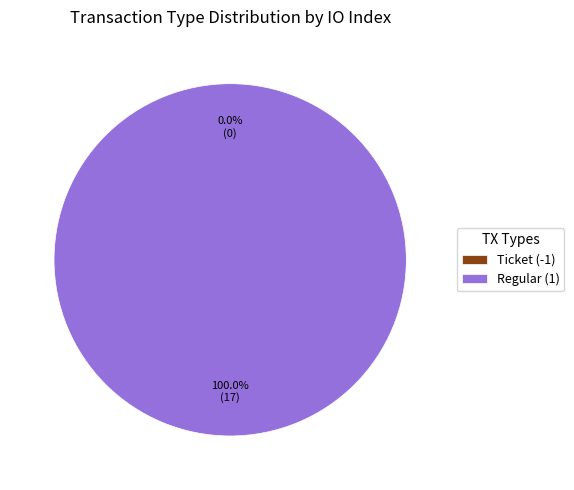

To the nearest percent, what is the combined percentage of Ticket (-1) and Regular (1)?

100%